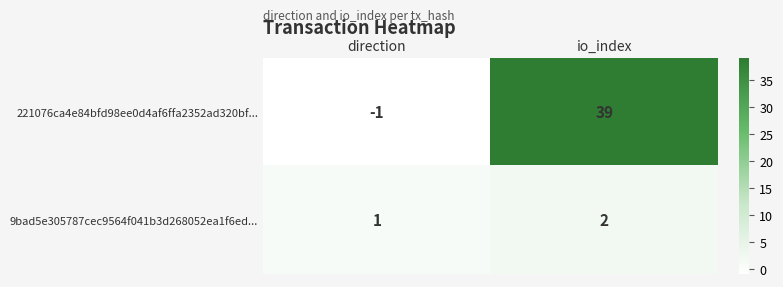

What is the difference between the highest and lowest values at io_index?

37